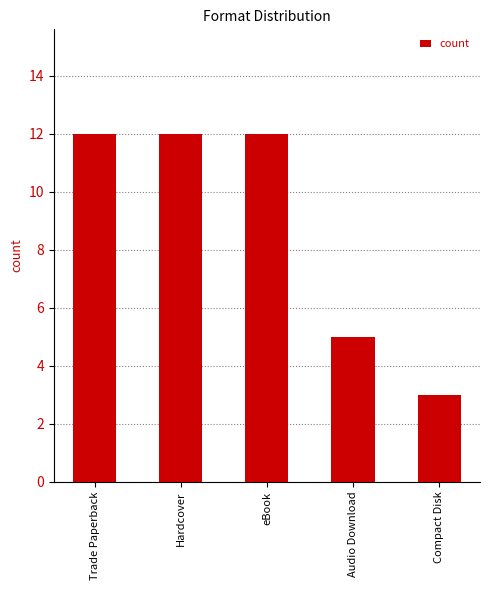

Does the chart contain stacked bars?

No